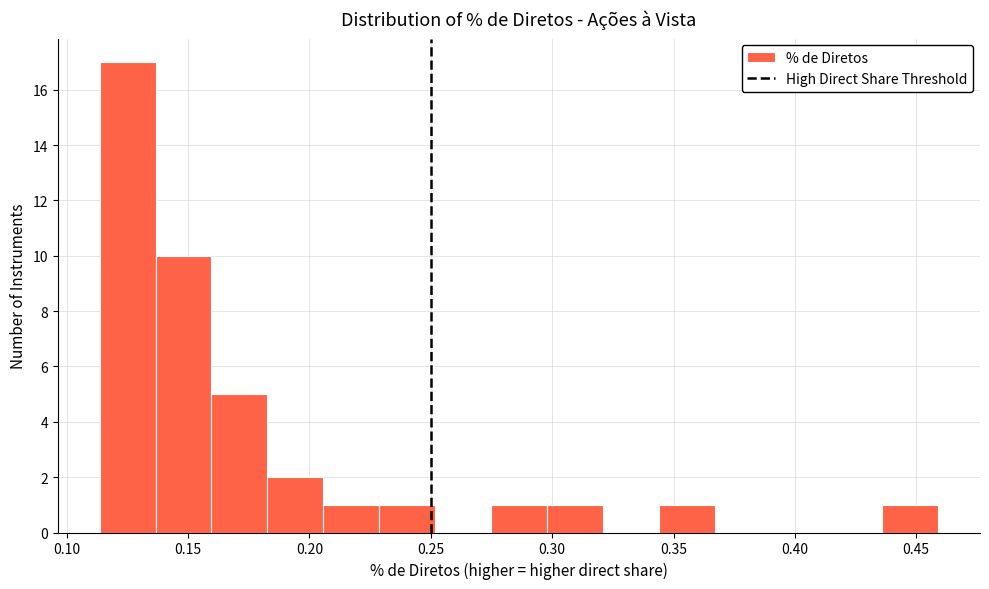

Reading left to right, transcribe this chart: for each bar, give the range it covers on the x-axis and its height. Neither the bar edges nor the heights are printed on the chart, so give them approximately, as read against the axes.

0.115 to 0.135: 17
0.135 to 0.160: 10
0.160 to 0.185: 5
0.185 to 0.205: 2
0.205 to 0.230: 1
0.230 to 0.250: 1
0.250 to 0.275: 0
0.275 to 0.300: 1
0.300 to 0.320: 1
0.320 to 0.345: 0
0.345 to 0.365: 1
0.365 to 0.390: 0
0.390 to 0.415: 0
0.415 to 0.435: 0
0.435 to 0.460: 1